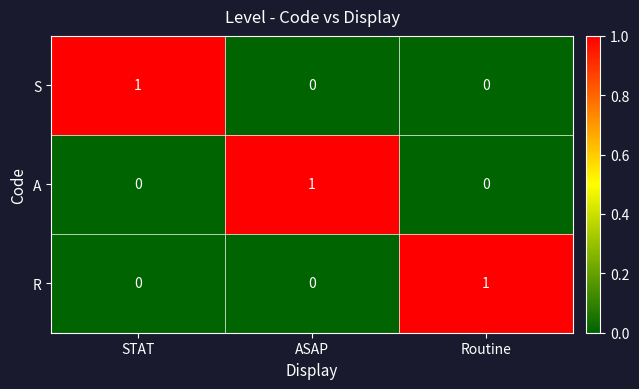

At how many categories does at least one series exceed 0?

3